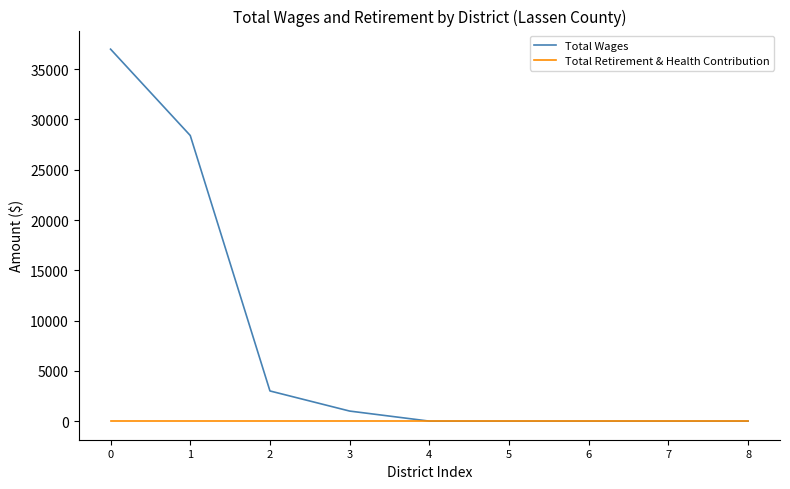

Reading right to left, list all the values displayed in this chart.

Total Wages: 0	0	0	0	0	1000	3000	28402	36990
Total Retirement & Health Contribution: 0	0	0	0	0	0	0	0	0